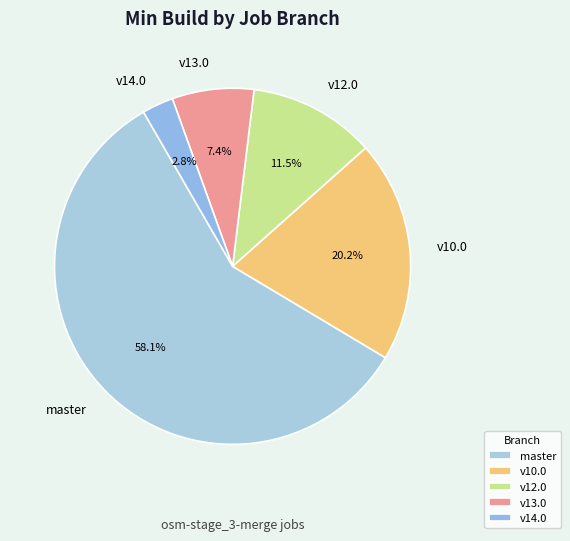

Which slice is the largest?

master